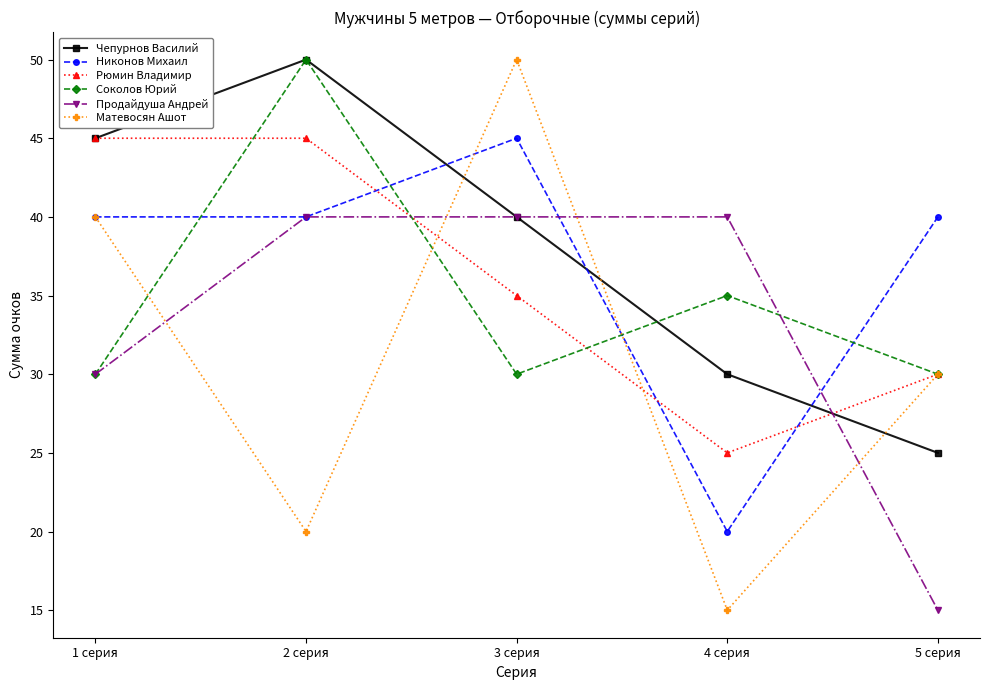

What is the value of the Матевосян Ашот point at the 1st from the left?

40